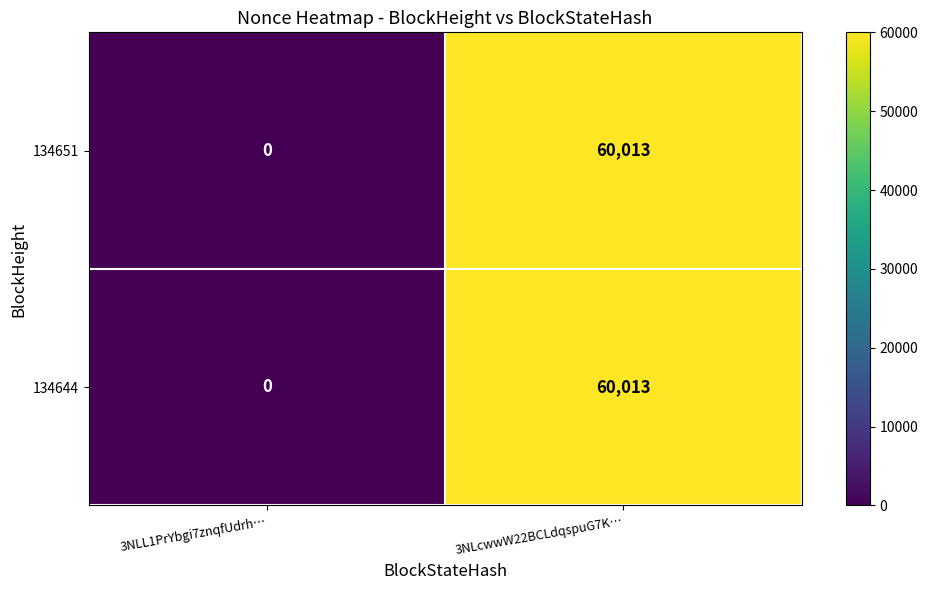

List the labels in order of 134644 value, largest first.

3NLcwwW22BCLdqspuG7K…, 3NLL1PrYbgi7znqfUdrh…